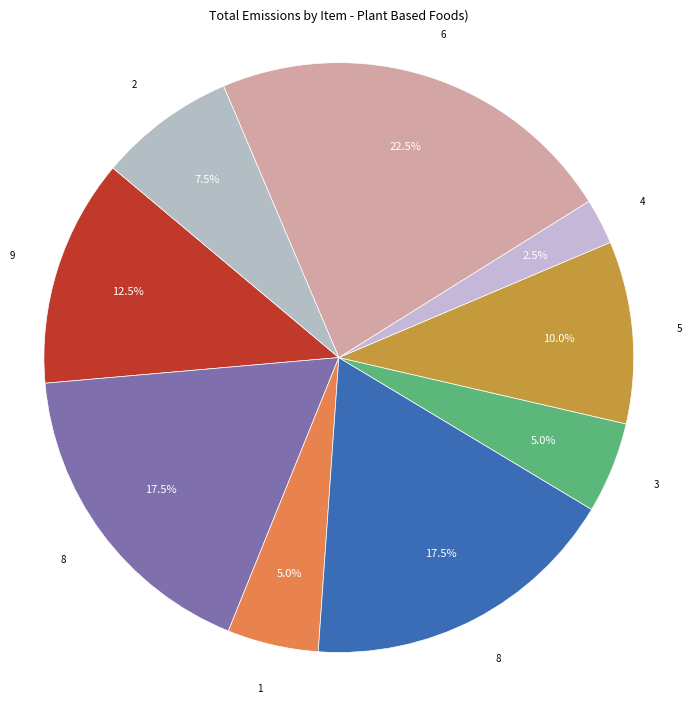

Is there a majority slice in this chart?

No